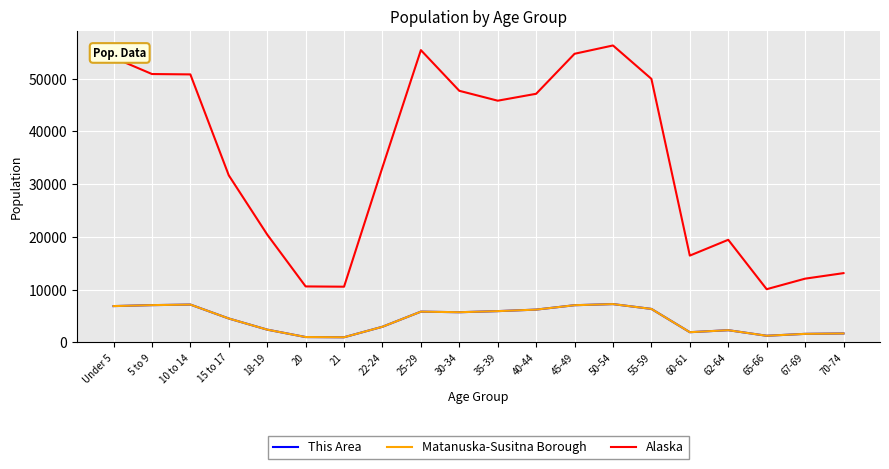

Reading right to left, extract all data points from this chart.

This Area: 1712	1636	1277	2332	1952	6364	7279	7067	6234	5946	5738	5849	2984	993	1032	2437	4548	7189	7082	6900
Matanuska-Susitna Borough: 1712	1636	1277	2332	1952	6364	7279	7067	6234	5946	5738	5849	2984	993	1032	2437	4548	7189	7082	6900
Alaska: 13148	12099	10103	19467	16471	49971	56300	54726	47141	45833	47706	55419	33214	10577	10628	20462	31679	50816	50887	53996